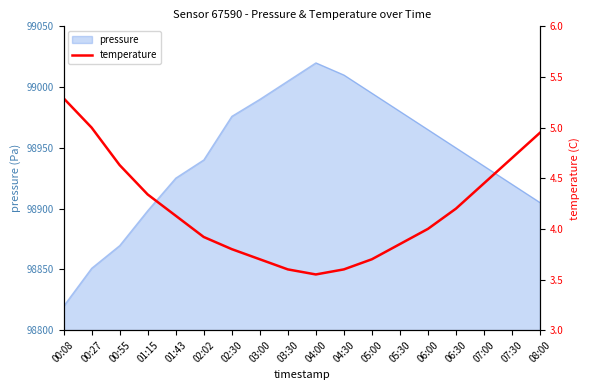

Is it true that the value at 05:30 is 3.9?

True